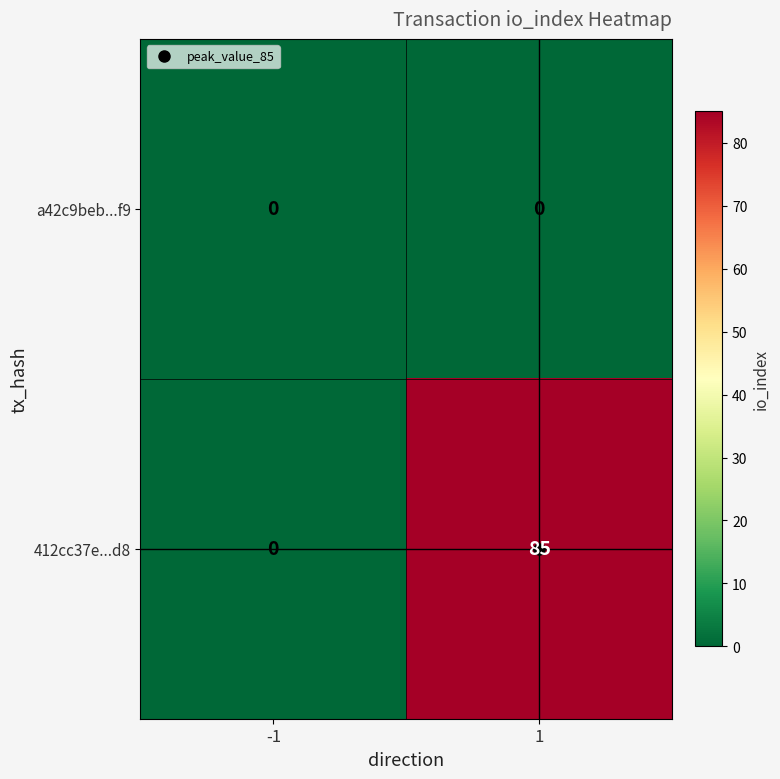

What is the sum of all 412cc37e...d8 values?

85